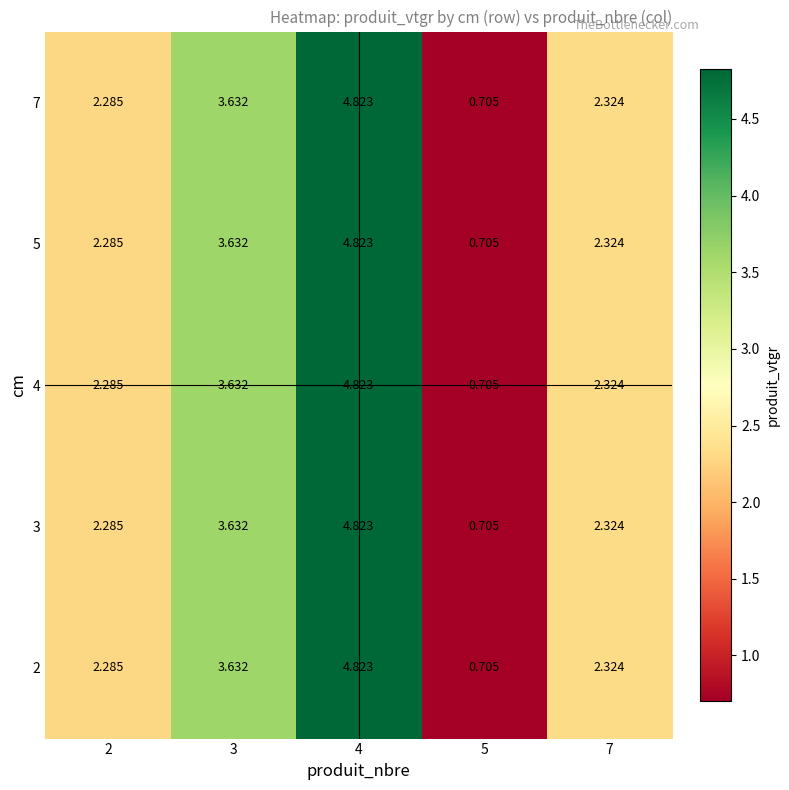

How many values in the 5 series exceed 2?

4